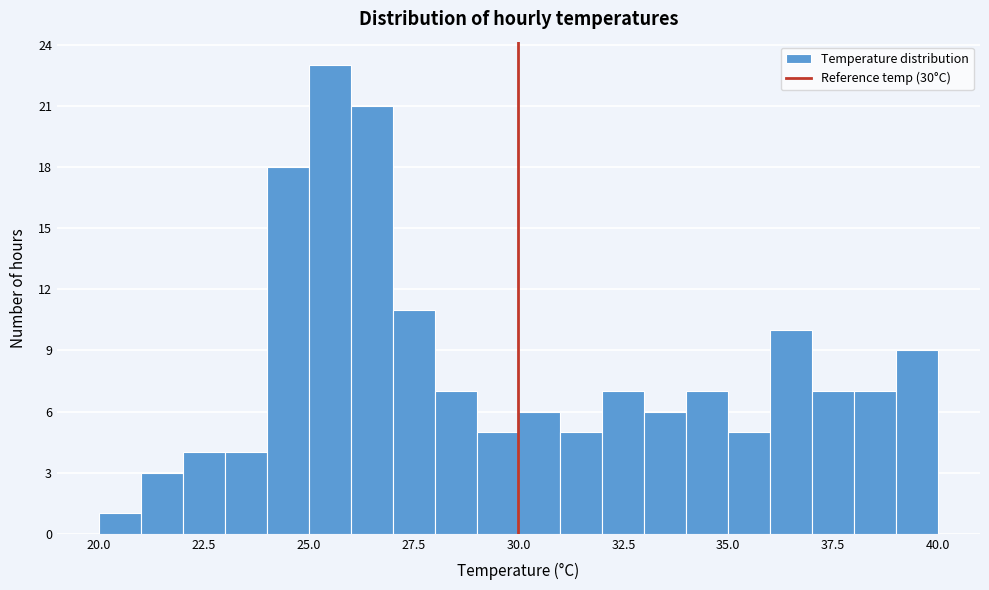

Read against the x-axis, roughly where is the centre of the tallest bar?

25.5